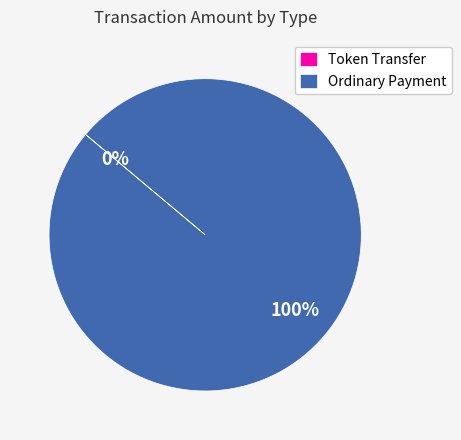

To the nearest percent, what is the difference between the largest and smallest slice percentages?

100%